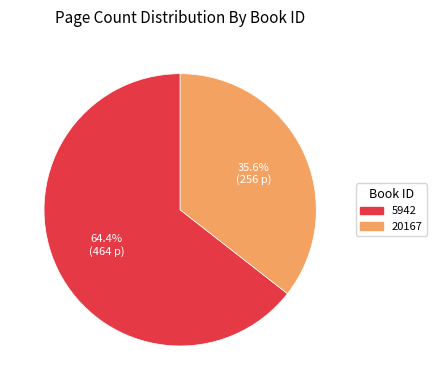

Is it true that 5942 is 64% of the pie?

True